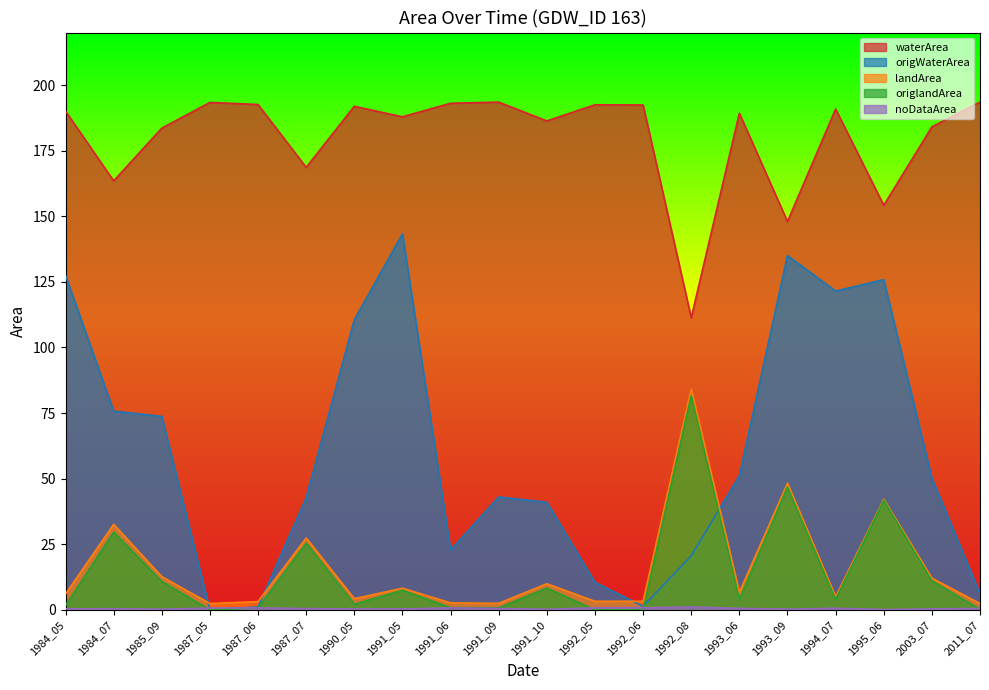

Is the value of waterArea at 1987_05 greater than the value of origlandArea at 2011_07?

Yes